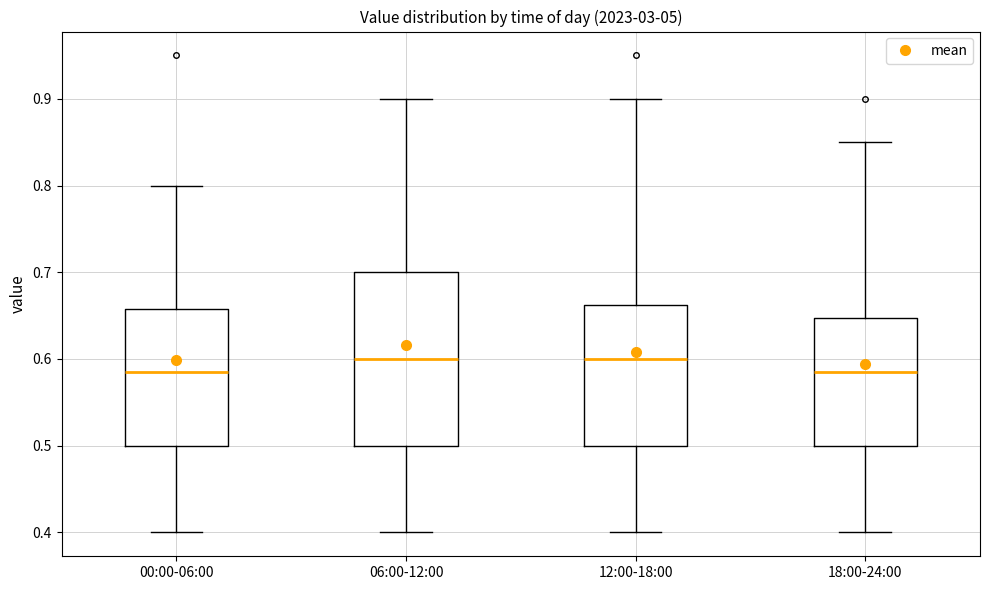

Which box is the tallest, from its lower edge to its upper edge?

06:00-12:00